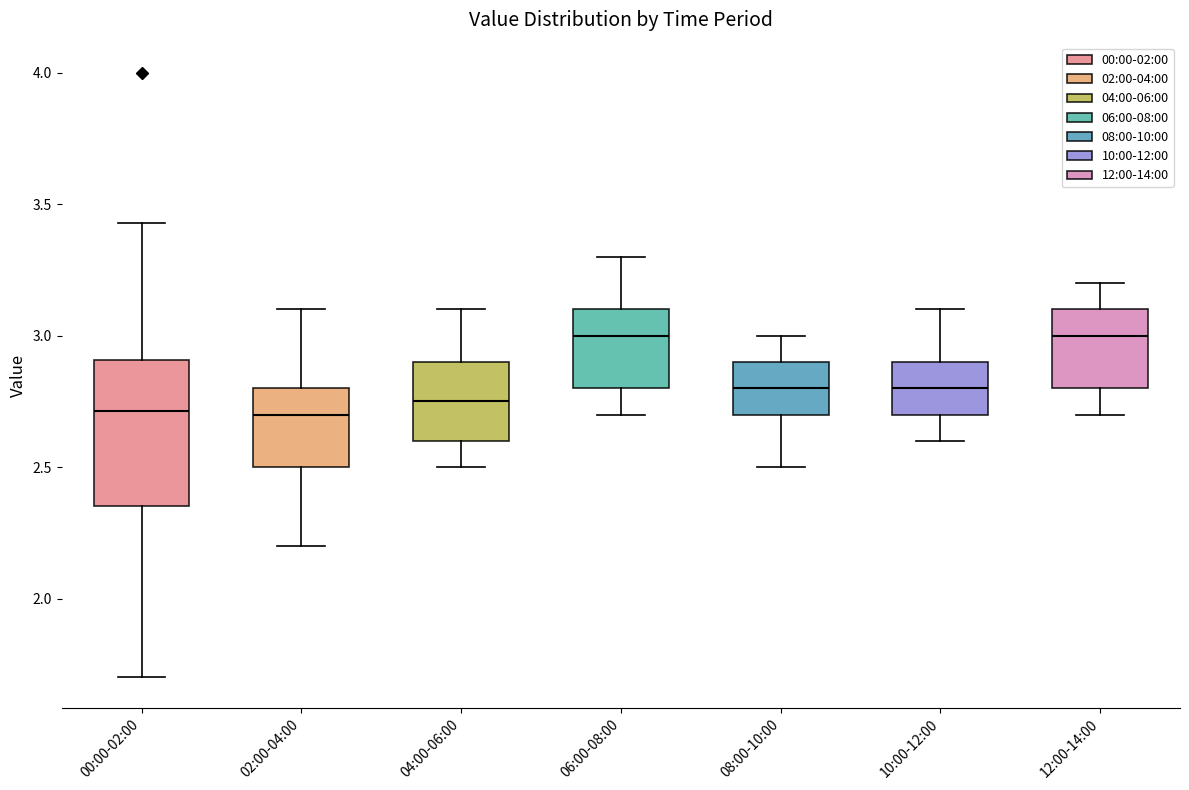

Reading left to right, transcribe this box plot: for each box, give where its median line is, the range the box spans, and where its two whiskers end, as read against the y-axis. The values are not printed on the chart, so give them approximately, as read against the axis.

00:00-02:00: median 2.70, box 2.35 to 2.90, whiskers 1.70 to 3.45
02:00-04:00: median 2.70, box 2.50 to 2.80, whiskers 2.20 to 3.10
04:00-06:00: median 2.75, box 2.60 to 2.90, whiskers 2.50 to 3.10
06:00-08:00: median 3.00, box 2.80 to 3.10, whiskers 2.70 to 3.30
08:00-10:00: median 2.80, box 2.70 to 2.90, whiskers 2.50 to 3.00
10:00-12:00: median 2.80, box 2.70 to 2.90, whiskers 2.60 to 3.10
12:00-14:00: median 3.00, box 2.80 to 3.10, whiskers 2.70 to 3.20